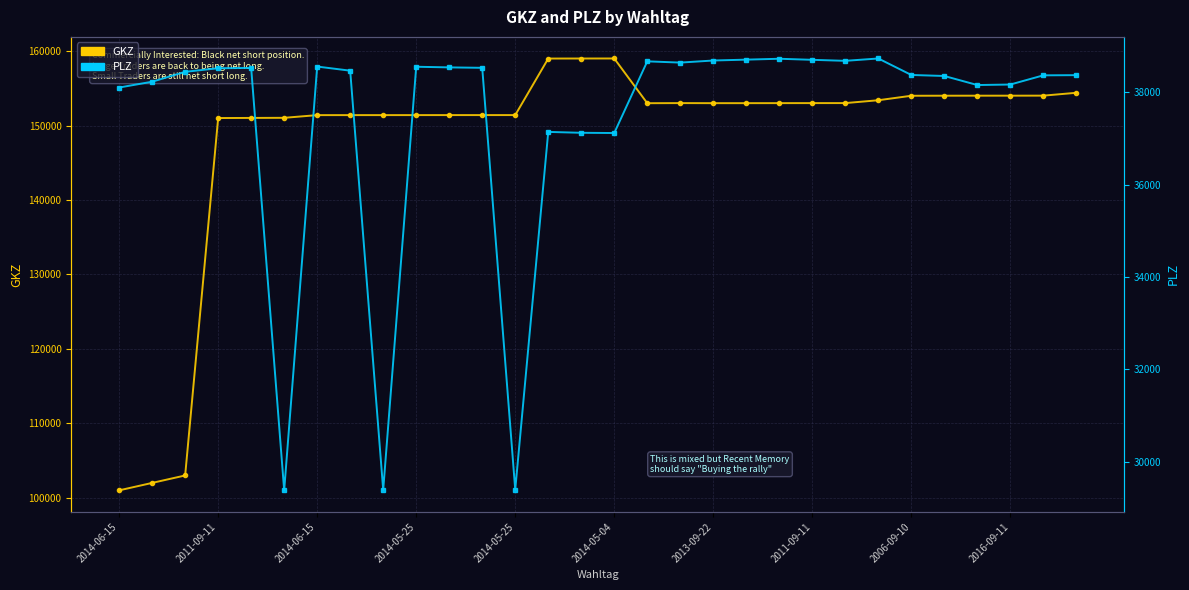

At 26, list the series in order from smallest to largest.

PLZ, GKZ